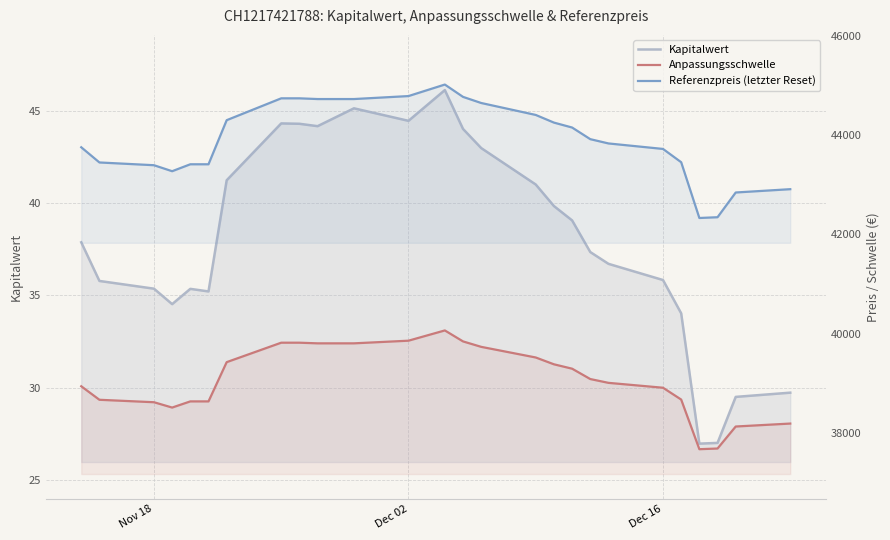

Reading left to right, list all the values displayed in this chart.

Kapitalwert: 37.9	35.8	35.4	34.5	35.4	35.2	41.3	44.4	44.3	44.2	45.2	44.5	46.2	44.0	43.0	41.0	39.9	39.1	37.4	36.7	35.8	34.0	26.9	27.0	29.5	29.7
Anpassungsschwelle: 38938.3	38666.0	38616.7	38509.4	38633.5	38633.5	39423.9	39815.5	39815.5	39802.6	39802.6	39856.0	40062.5	39841.5	39731.8	39517.7	39380.6	39292.2	39083.6	39007.0	38908.6	38670.4	37670.9	37684.6	38127.8	38187.2
Referenzpreis (letzter Reset): 43750.9	43445.0	43389.6	43268.9	43408.5	43408.5	44296.5	44736.6	44736.6	44722.1	44722.1	44782.0	45014.0	44765.7	44642.5	44401.9	44247.8	44148.6	43914.1	43828.1	43717.5	43449.9	42326.9	42342.2	42840.3	42906.9